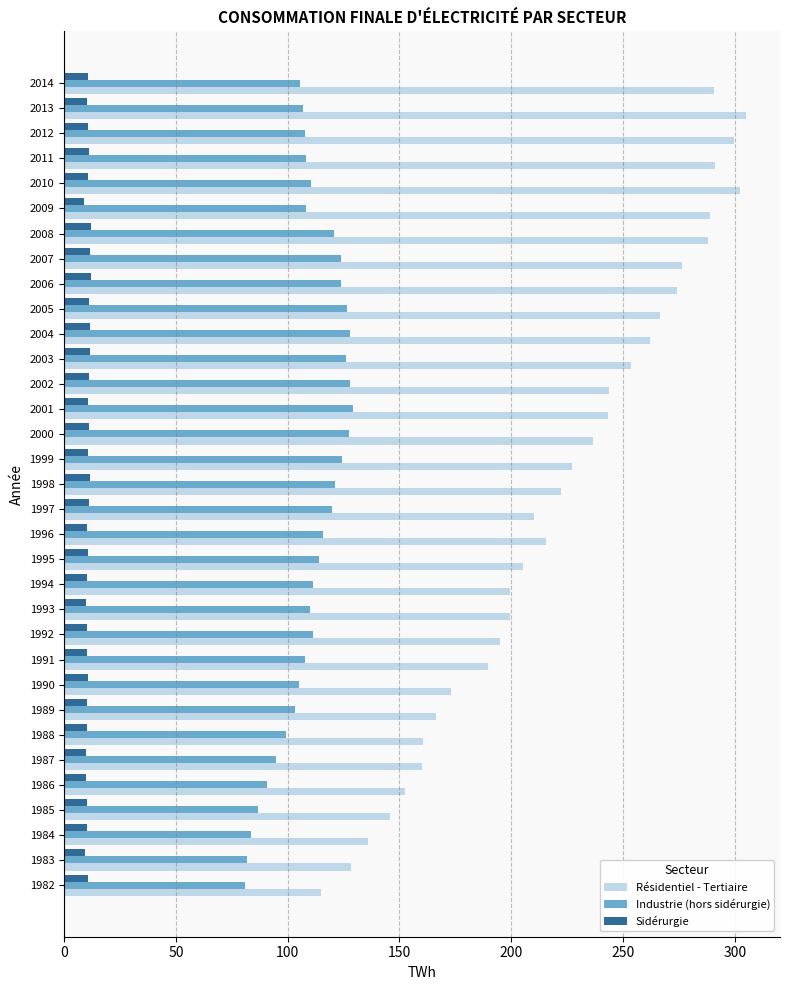

Which series has the largest total across all categories?

Résidentiel - Tertiaire